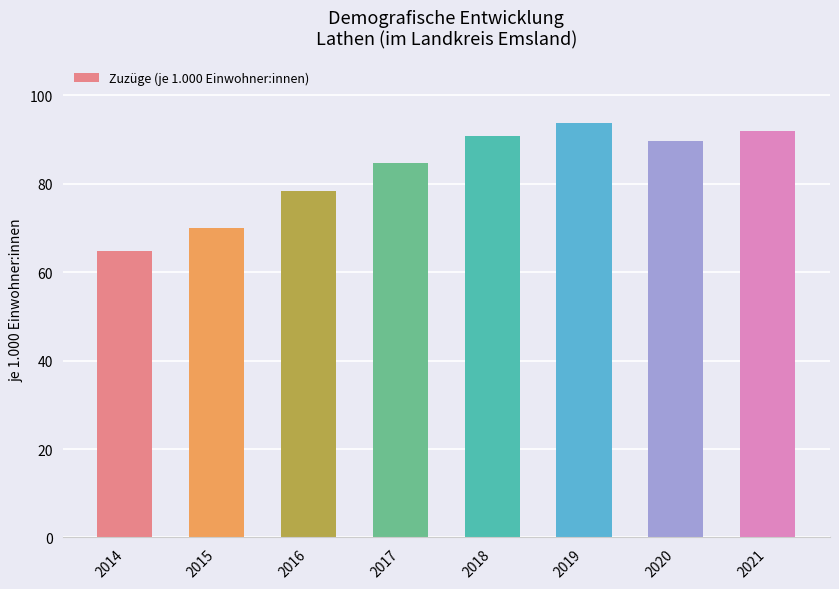

Approximately how many times larger is the value at 2020 compared to 2014?

1.4